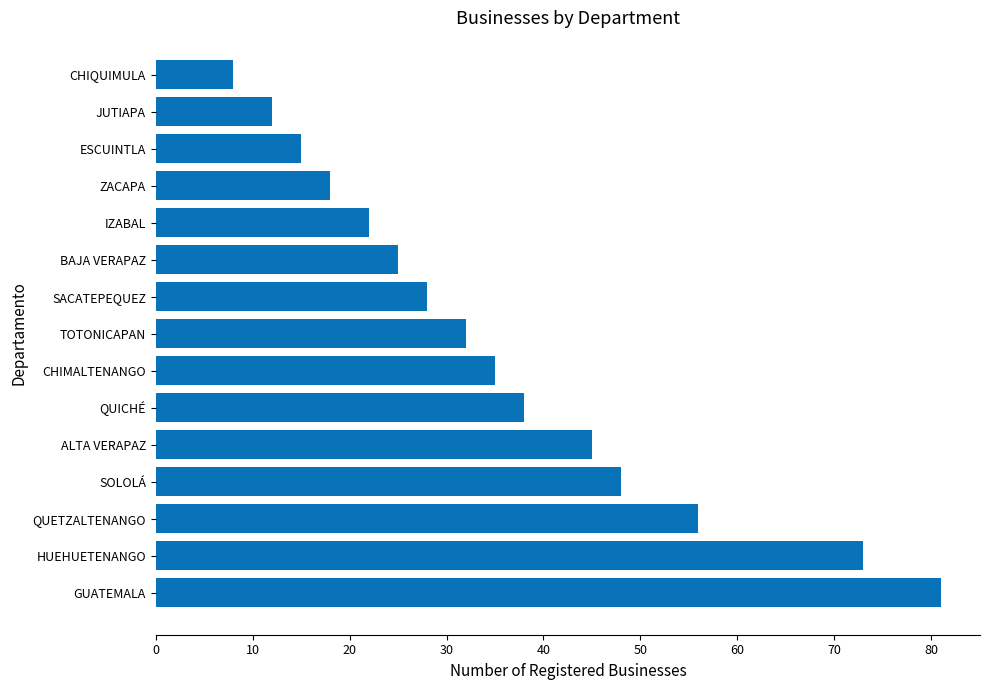

Is it true that the value at ESCUINTLA is 15?

True